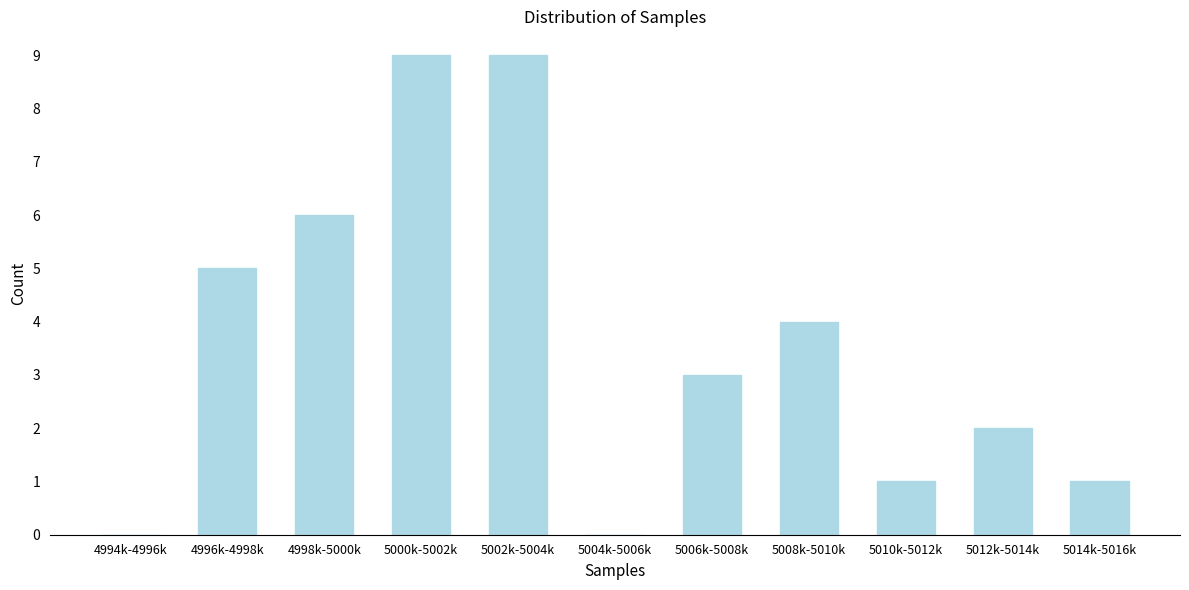

Reading right to left, extract all data points from this chart.

5014k-5016k=1	5012k-5014k=2	5010k-5012k=1	5008k-5010k=4	5006k-5008k=3	5004k-5006k=0	5002k-5004k=9	5000k-5002k=9	4998k-5000k=6	4996k-4998k=5	4994k-4996k=0